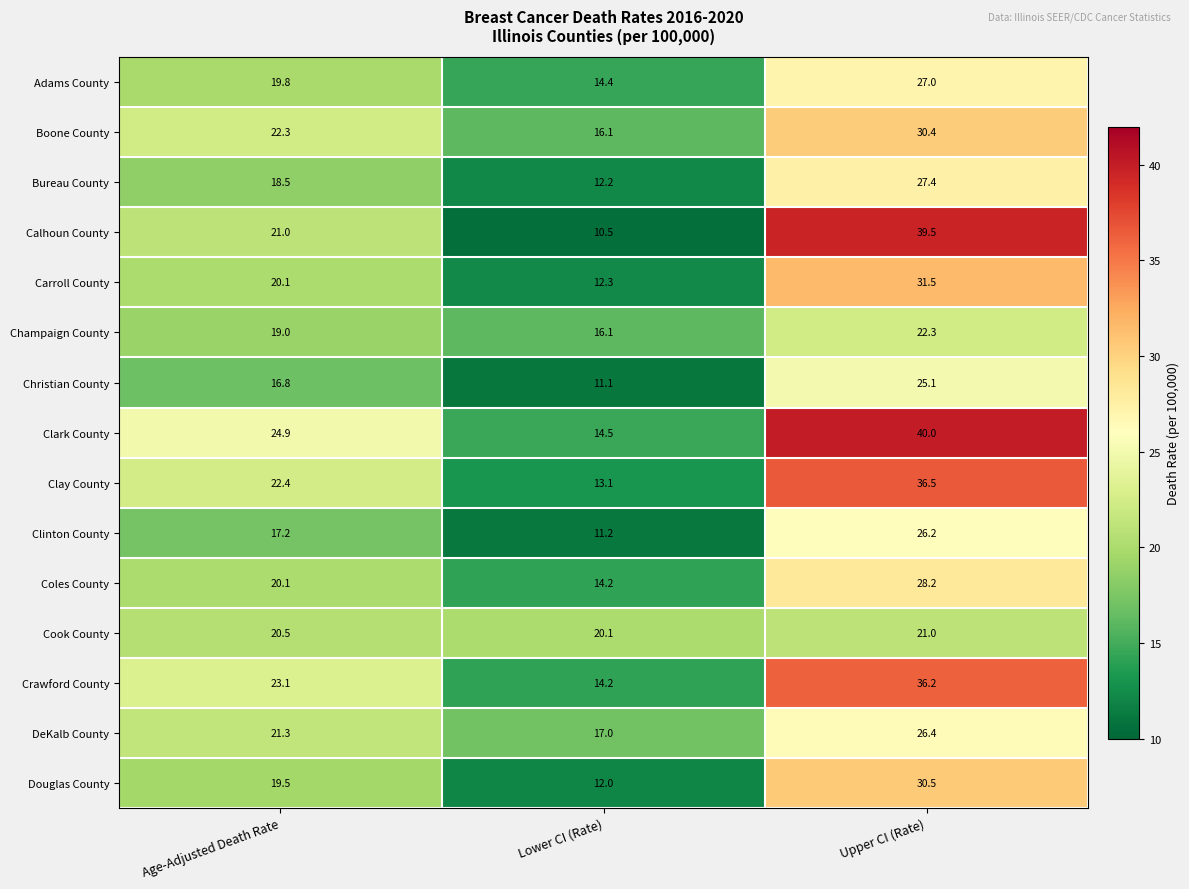

Rank the categories by Coles County value from highest to lowest.

Upper CI (Rate), Age-Adjusted Death Rate, Lower CI (Rate)